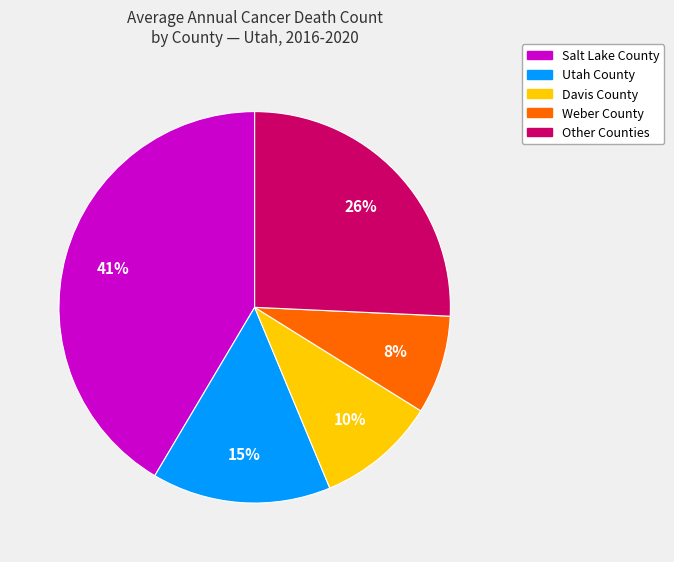

Is there a majority slice in this chart?

No